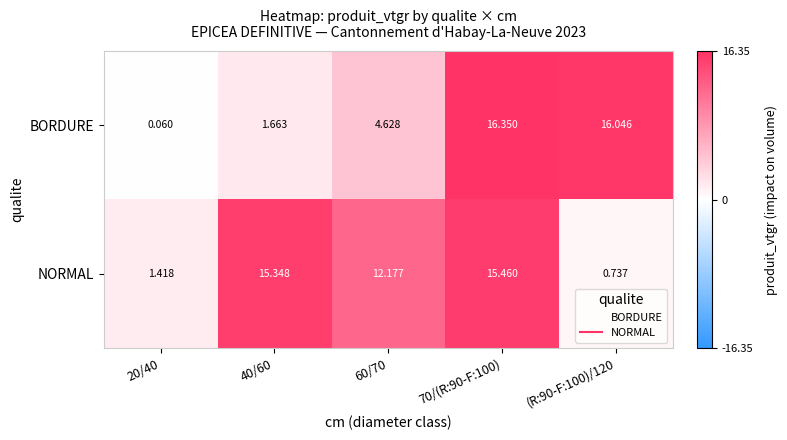

Rank the series at 70/(R:90-F:100) from lowest to highest value.

NORMAL, BORDURE